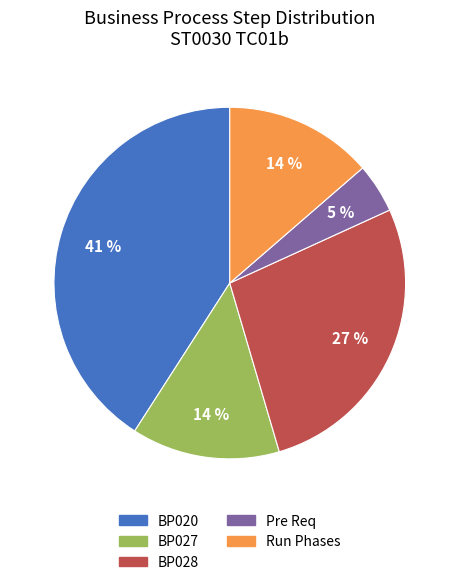

To the nearest percent, what is the difference between the largest and smallest slice percentages?

36%